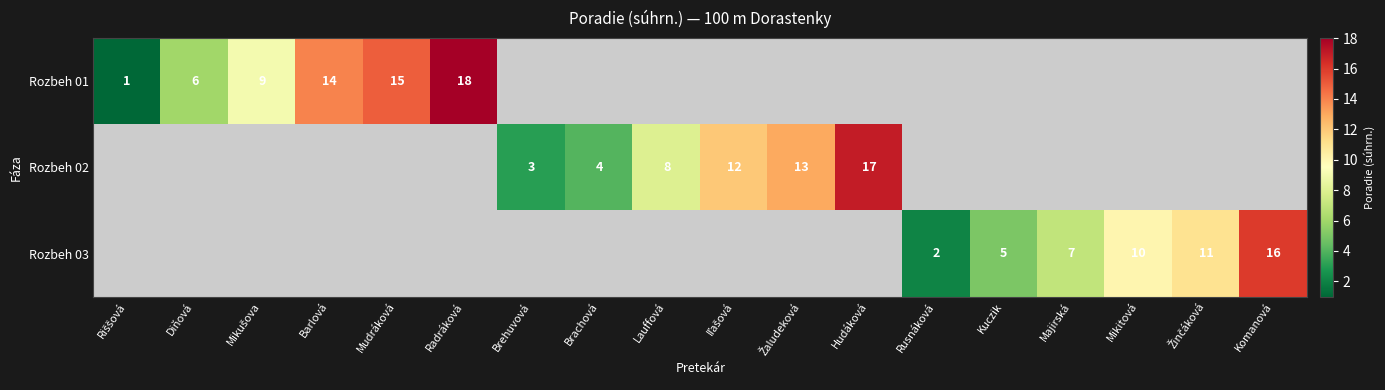

The Rozbeh 01 series shows 8 at Mudráková. True or false?

False